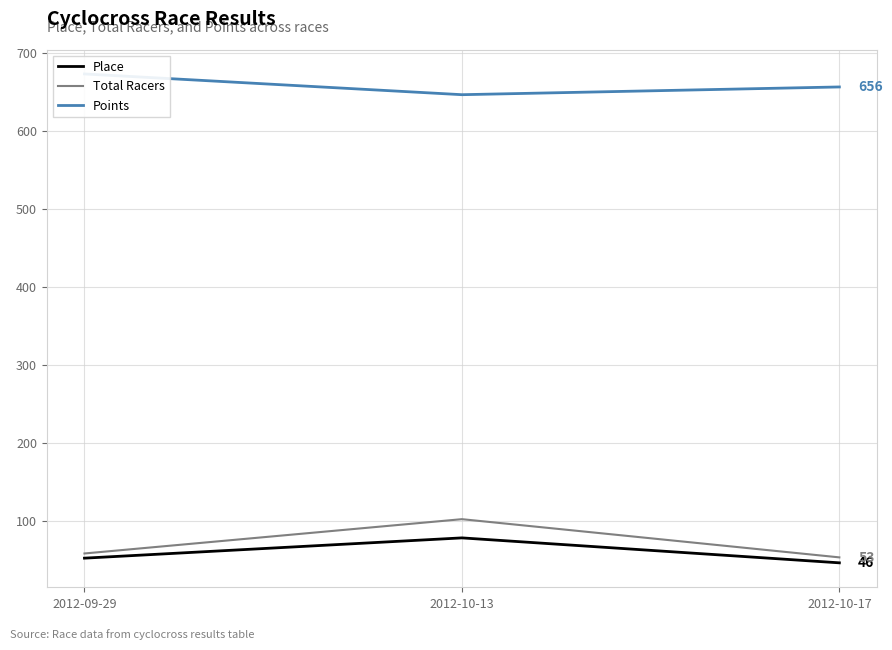

What is the difference between the maximum and minimum values in the Points series?

26.6